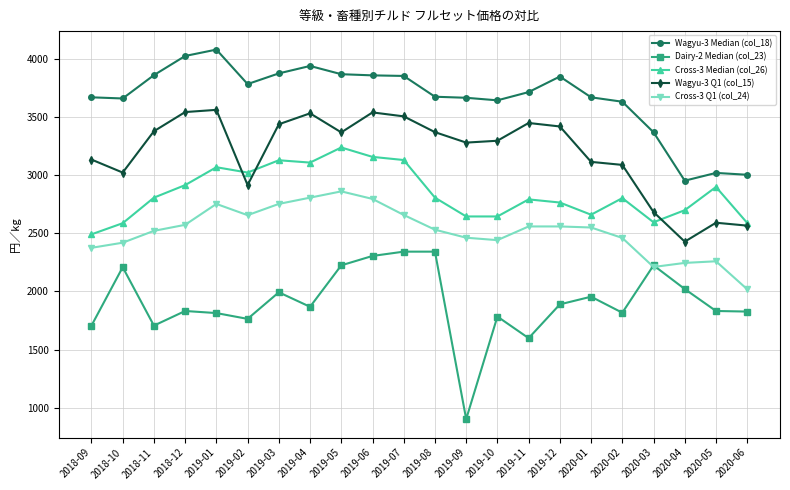

Is the value of Wagyu-3 Median (col_18) at 2019-04 greater than the value of Dairy-2 Median (col_23) at 2018-11?

Yes